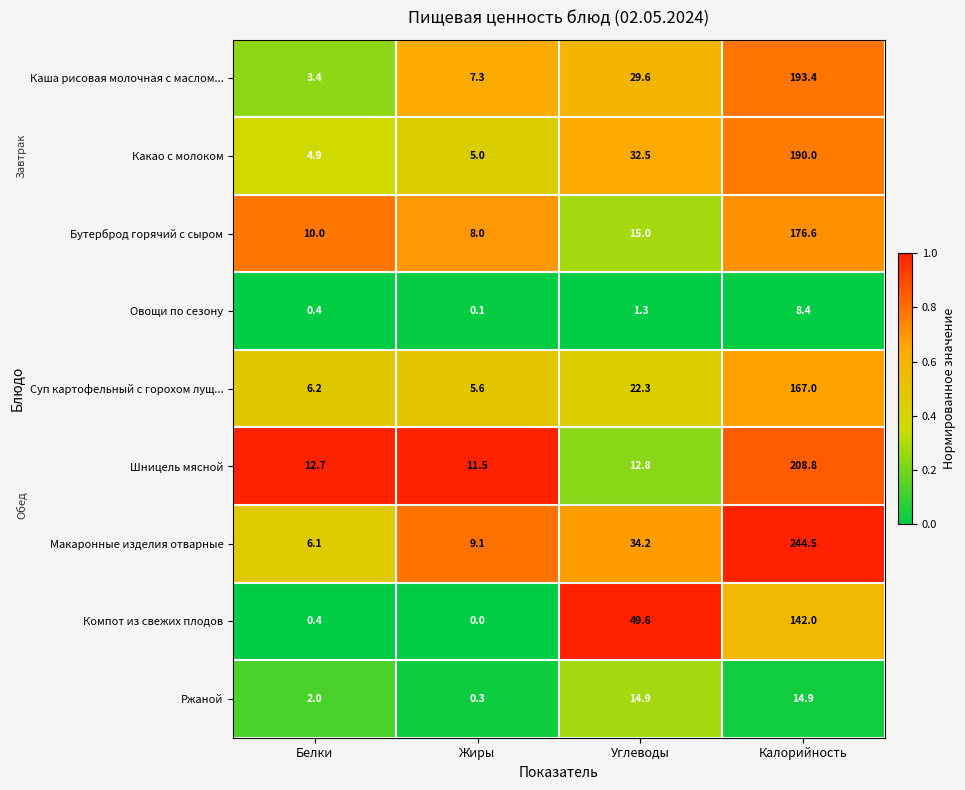

Where is Каша рисовая молочная с маслом... nearest to the value 98?

Углеводы